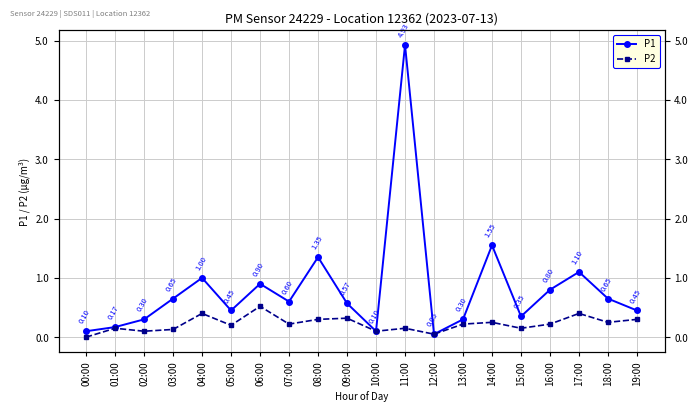

At which category is the sum across all series the highest?

11:00